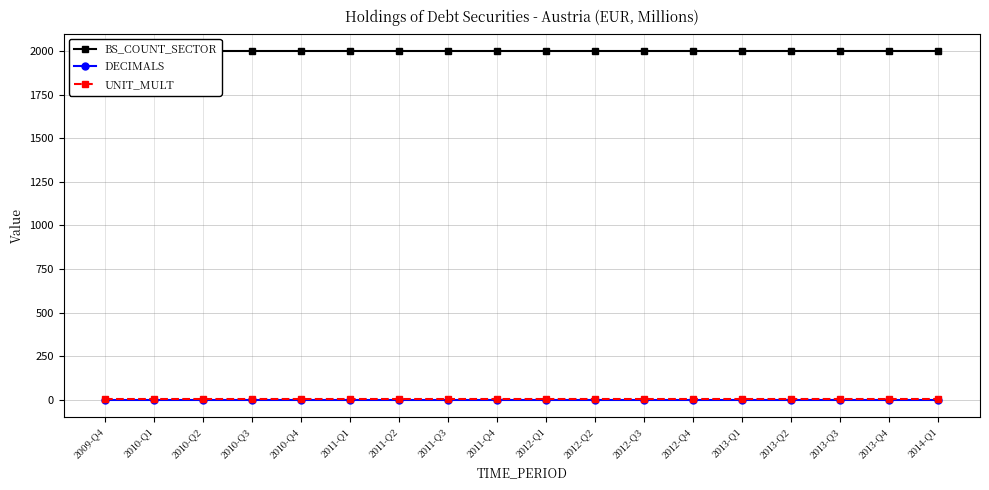

True or false: DECIMALS and UNIT_MULT cross at least once.

False